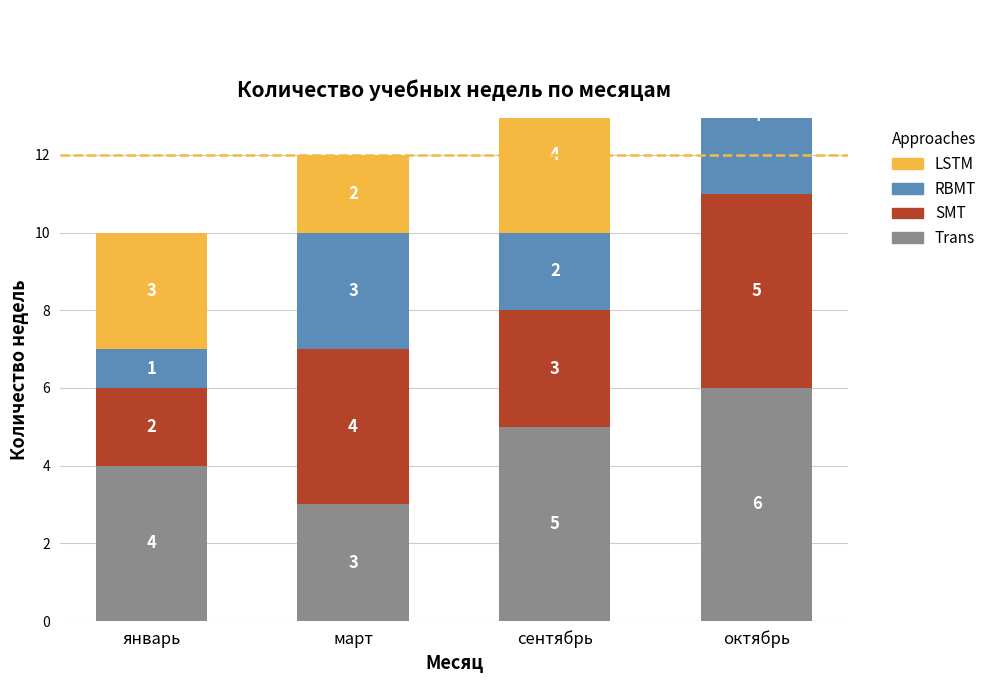

What is the highest value of the Trans series?

6